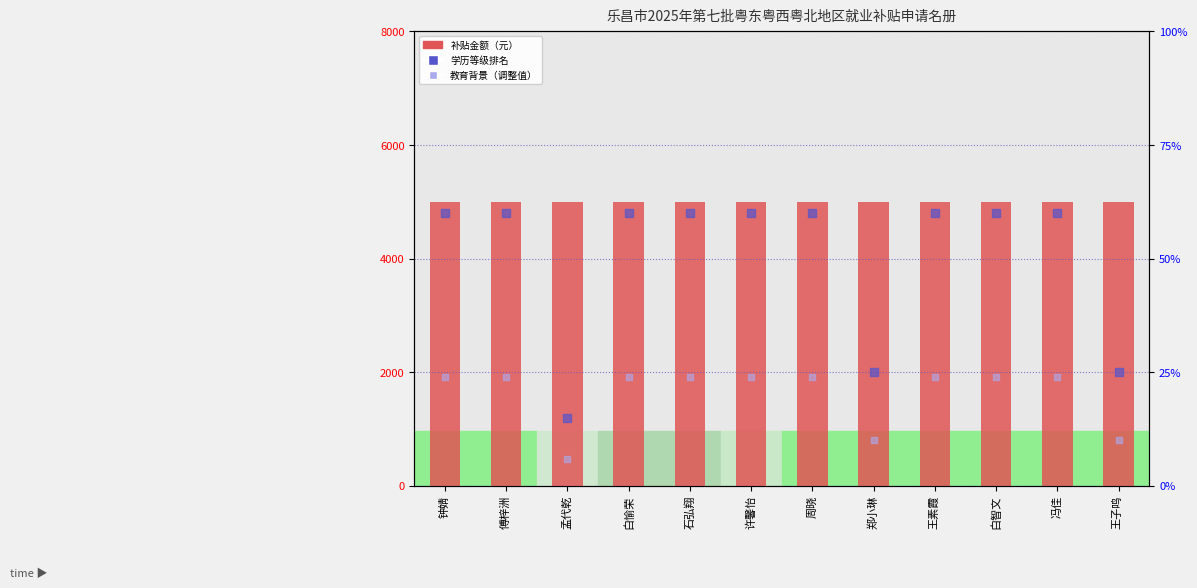

What is the total value across all series at 白智文?

5084